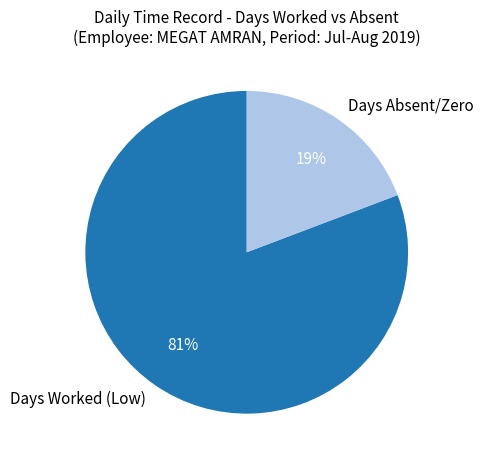

To the nearest percent, what percentage of the pie is Days Absent/Zero?

19%